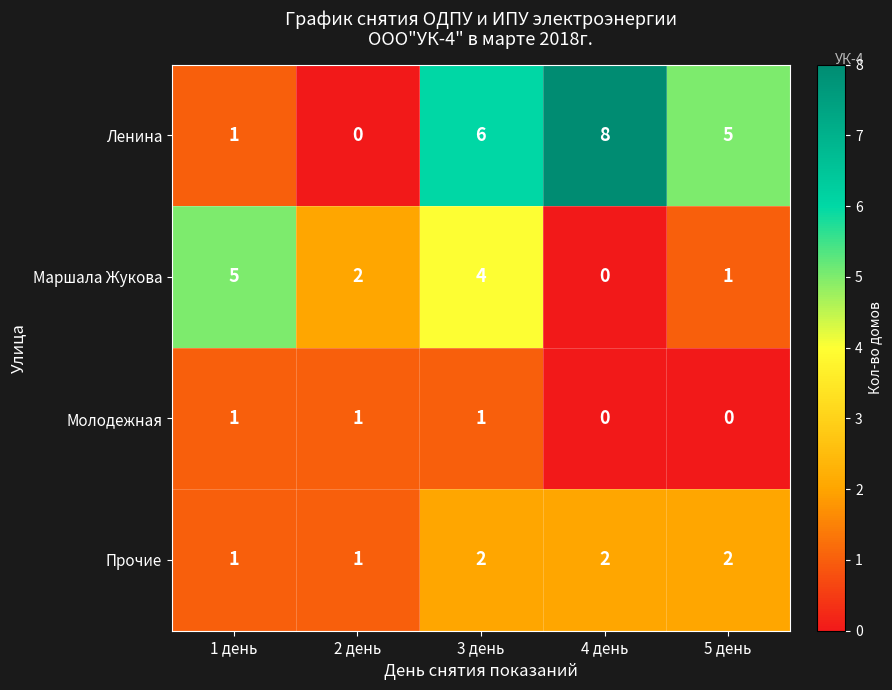

Reading left to right, transcribe all the data shown in this chart.

Ленина: 1 день=1	2 день=0	3 день=6	4 день=8	5 день=5
Маршала Жукова: 1 день=5	2 день=2	3 день=4	4 день=0	5 день=1
Молодежная: 1 день=1	2 день=1	3 день=1	4 день=0	5 день=0
Прочие: 1 день=1	2 день=1	3 день=2	4 день=2	5 день=2